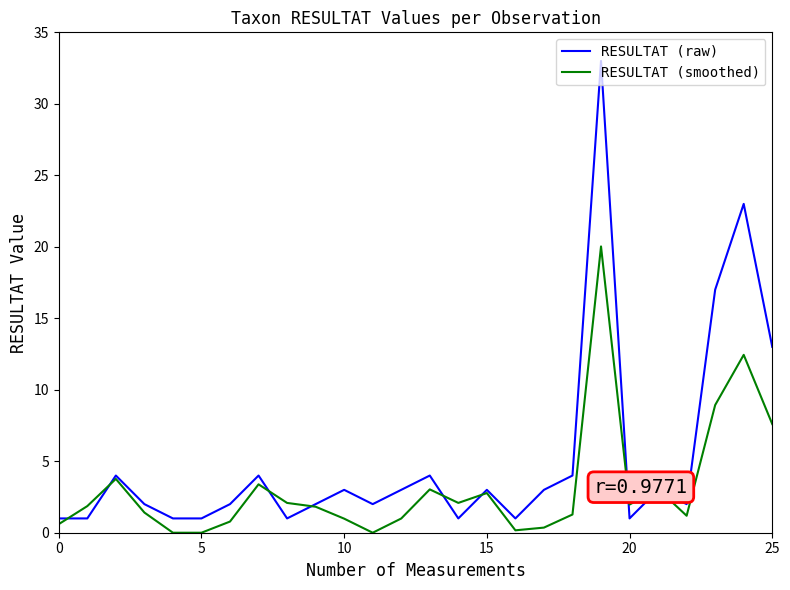

Rank the series by their average value, from lowest to highest.

RESULTAT (smoothed), RESULTAT (raw)